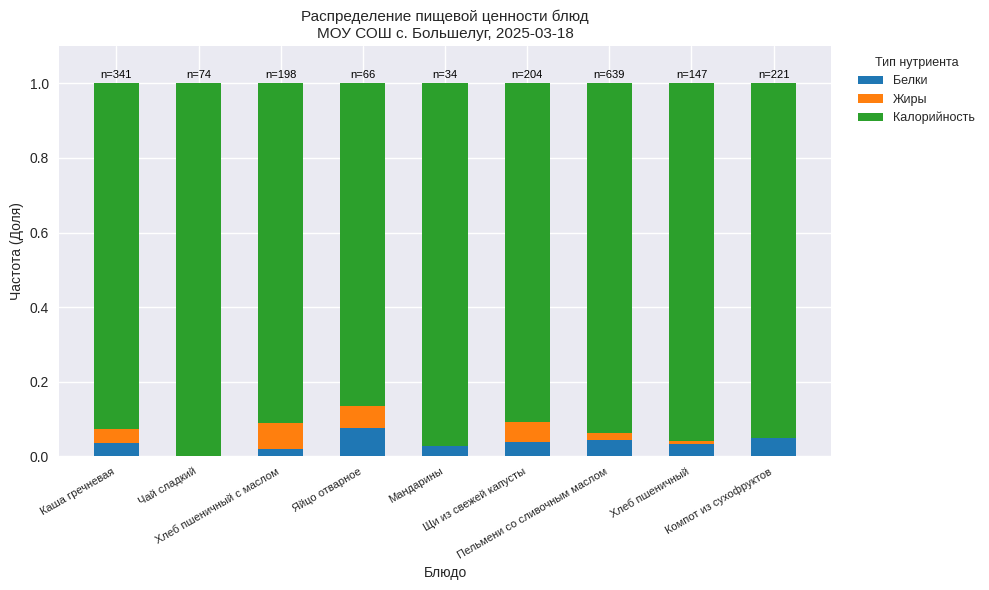

What is the label of the 5th bar from the left?

Мандарины